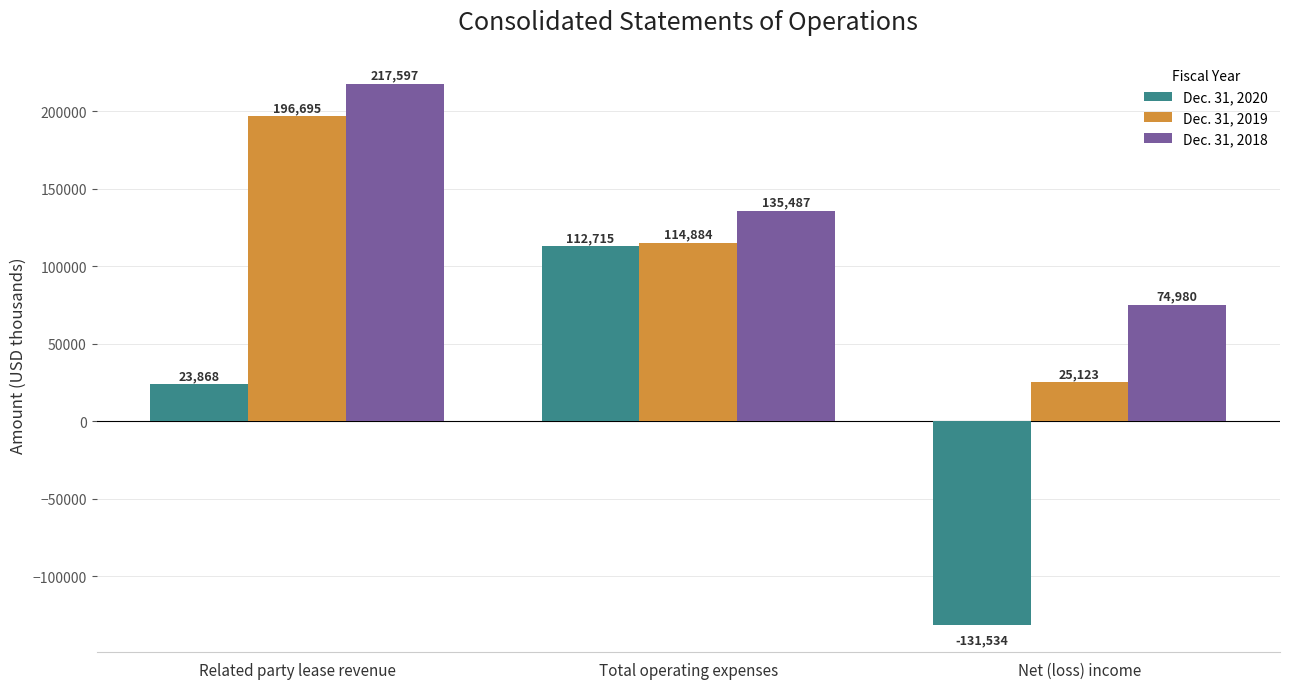

What is the label of the 3rd bar from the right?

Related party lease revenue